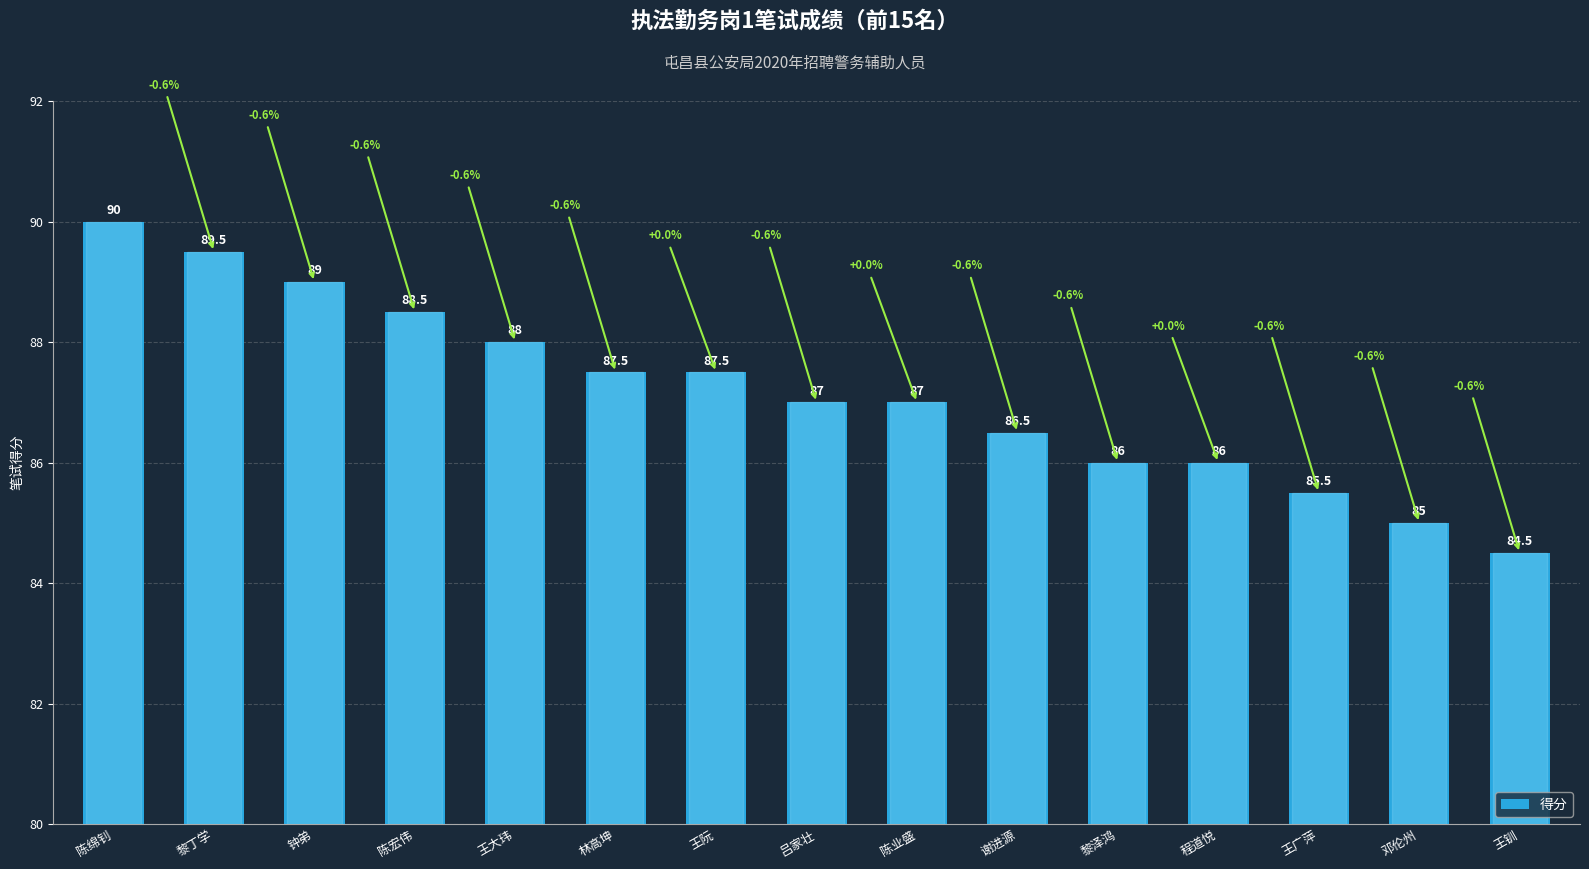

Reading left to right, transcribe all the data shown in this chart.

陈绵钊=90.0	黎丁学=89.5	钟弟=89.0	陈宏伟=88.5	王大玮=88.0	林高坤=87.5	王阮=87.5	吕家壮=87.0	陈业盛=87.0	谢进源=86.5	黎泽鸿=86.0	程道悦=86.0	王广萍=85.5	邓伦州=85.0	王钏=84.5